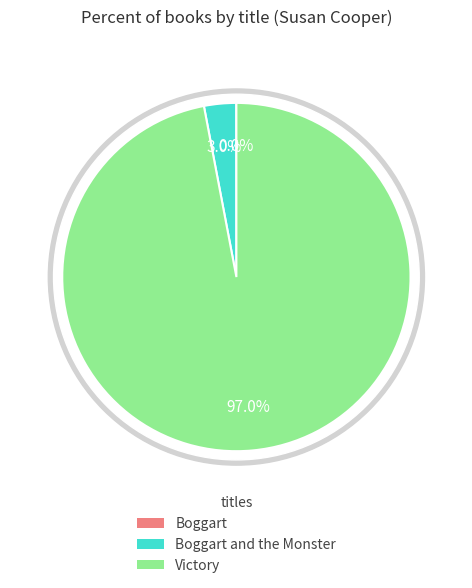

To the nearest percent, what percentage of the pie is Victory?

97%